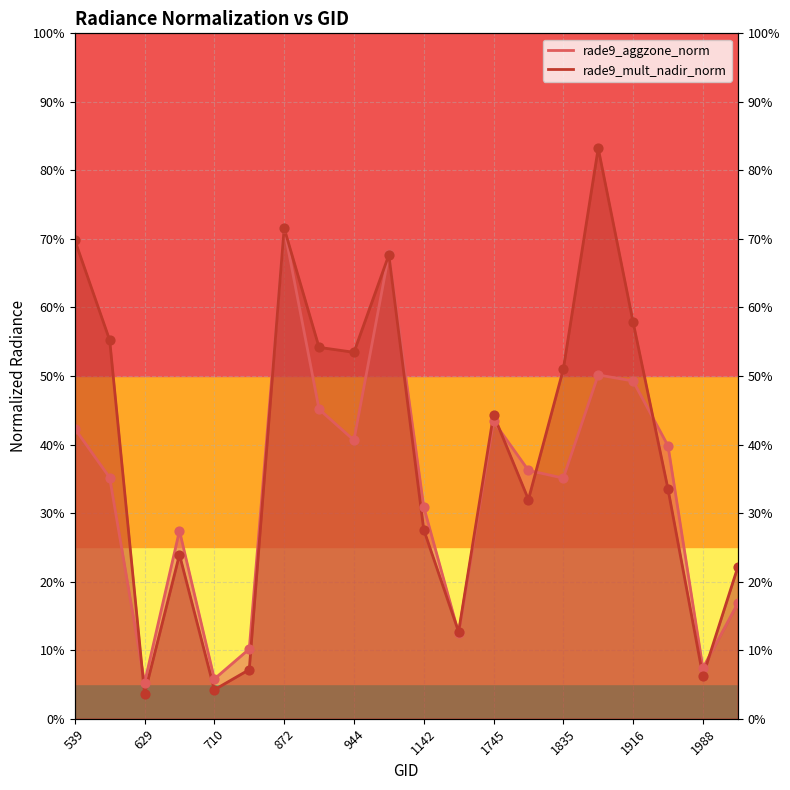

Is the value of rade9_mult_nadir_norm at 593 greater than the value of rade9_aggzone_norm at 872?

No